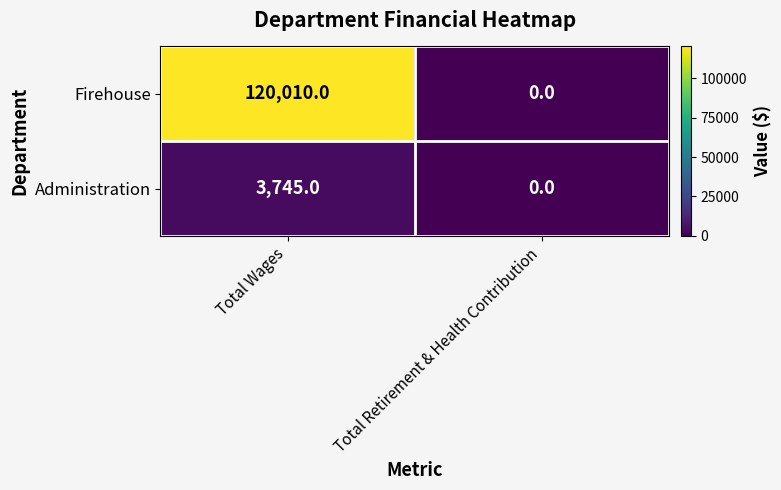

What is the difference between the Administration values at Total Retirement & Health Contribution and Total Wages?

3745